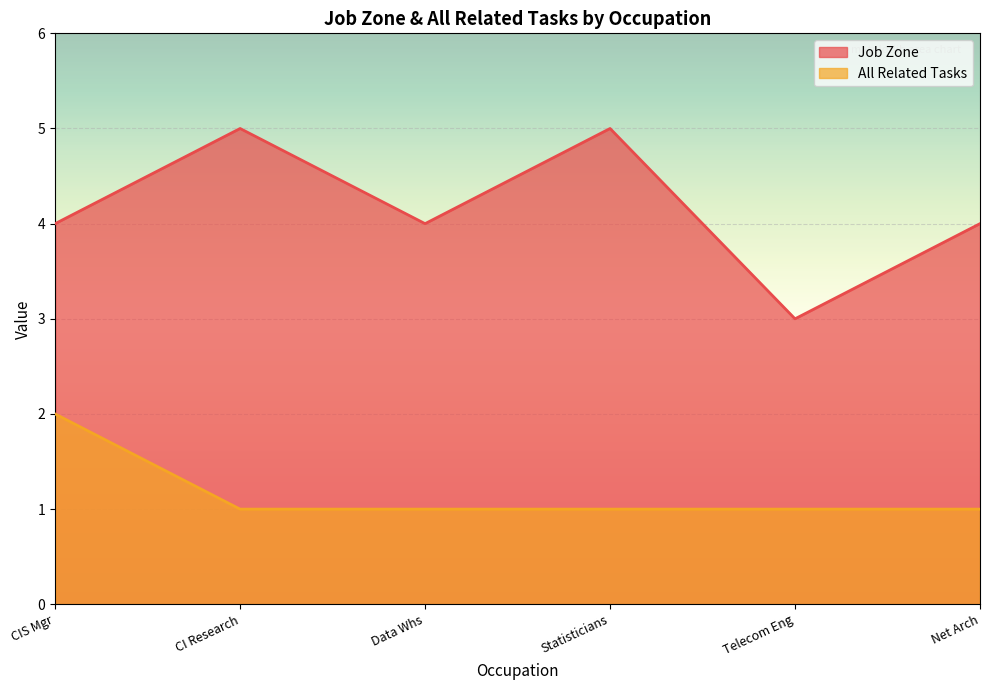

How many data points does each series have?

6